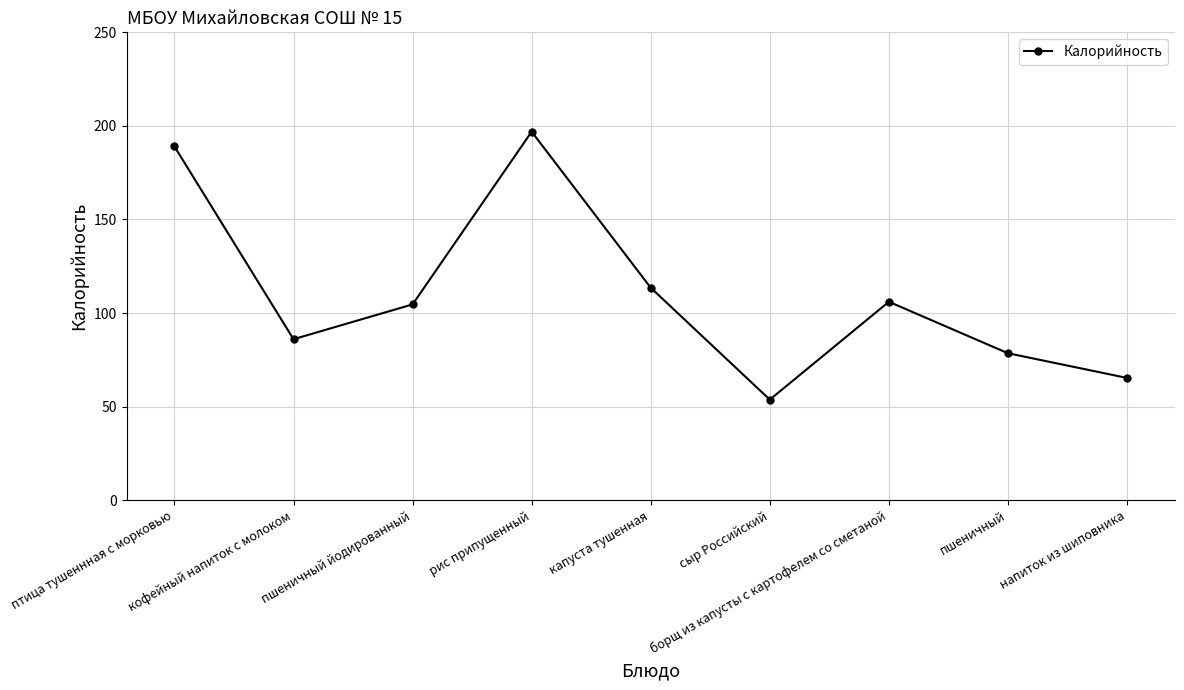

Which has a higher value, птица тушеннная с морковью or кофейный напиток с молоком?

птица тушеннная с морковью